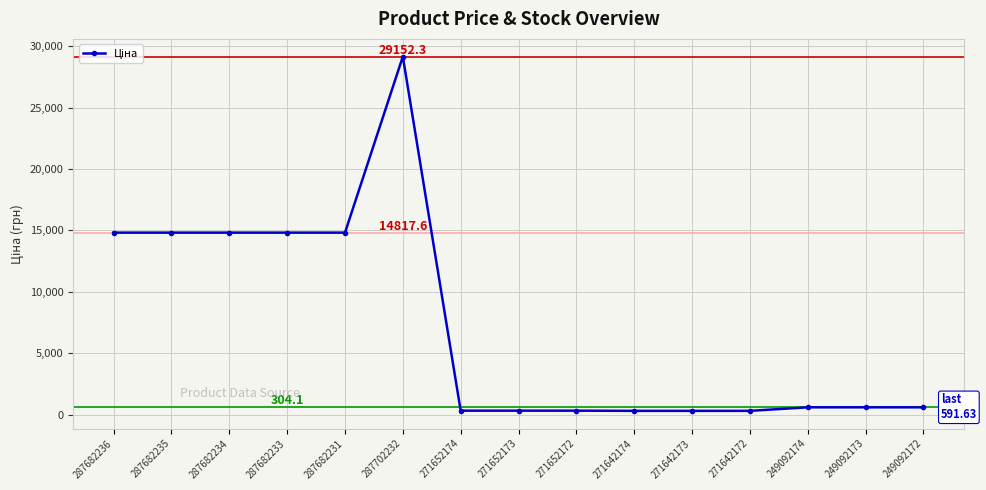

What is the average value?

7125.5